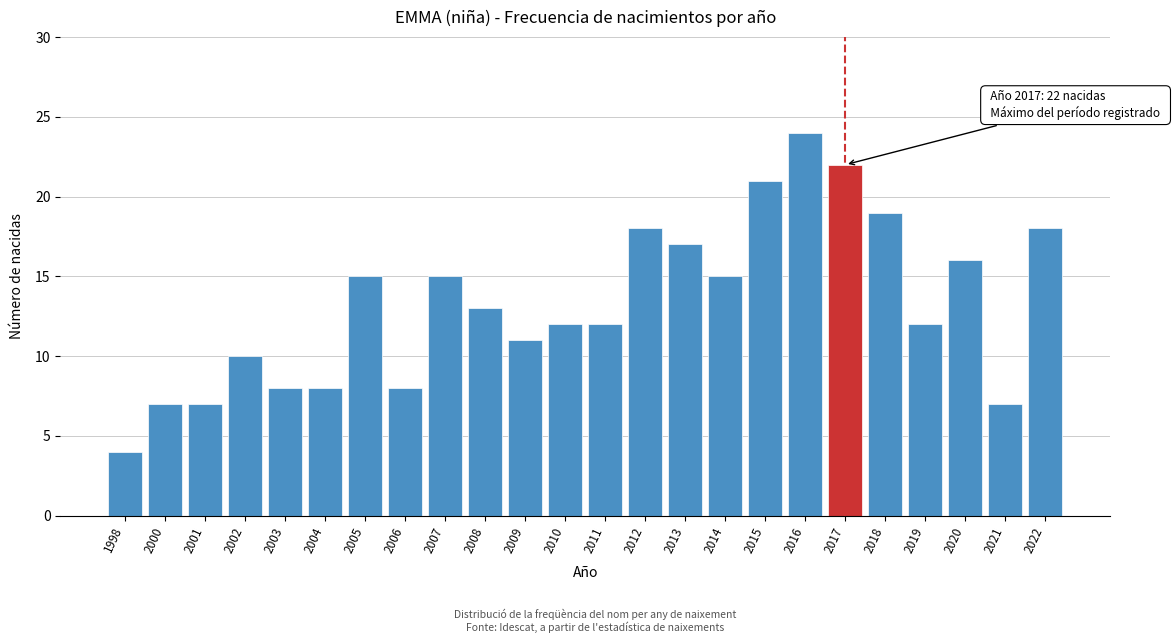

Reading left to right, what are all the values shown in this chart?

4	7	7	10	8	8	15	8	15	13	11	12	12	18	17	15	21	24	22	19	12	16	7	18